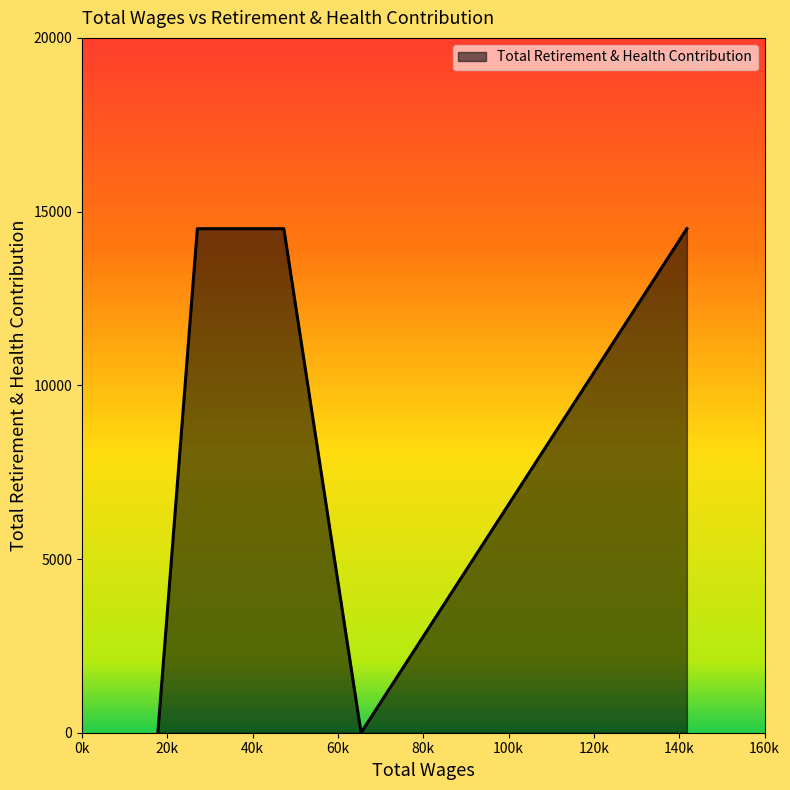

What is the maximum value shown in the chart?

14508